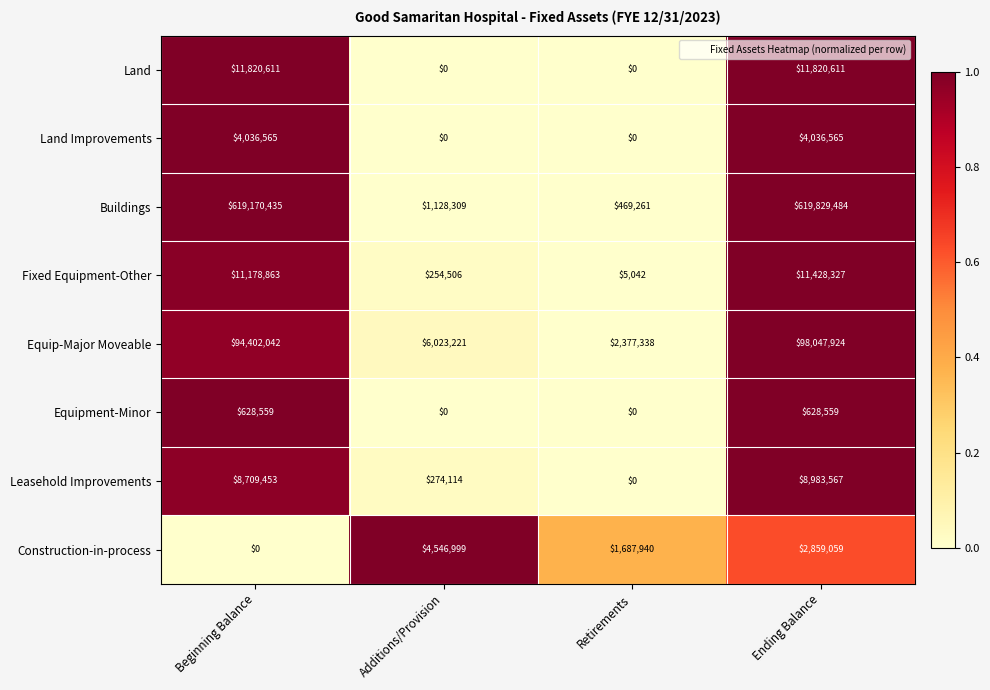

What is the sum of the Equip-Major Moveable values at Ending Balance and Retirements?

100425262